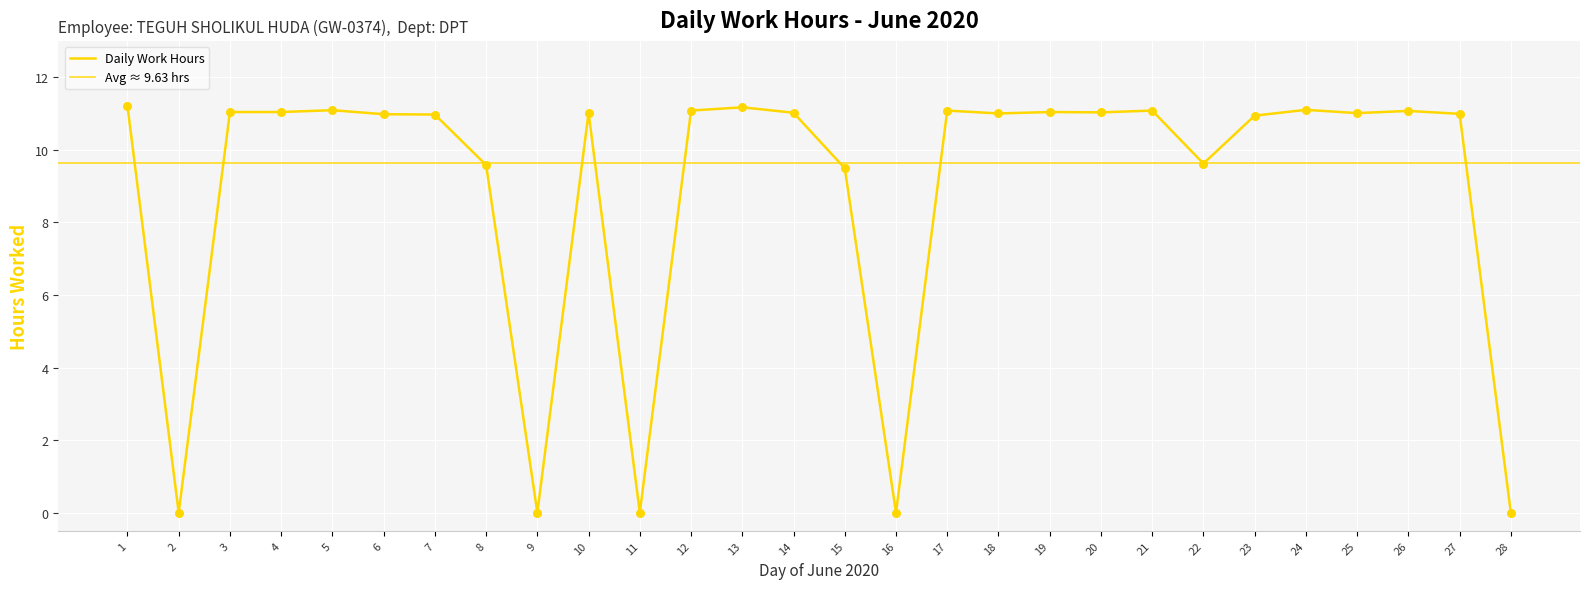

Approximately how many times larger is the value at 14 compared to 25?

1.0